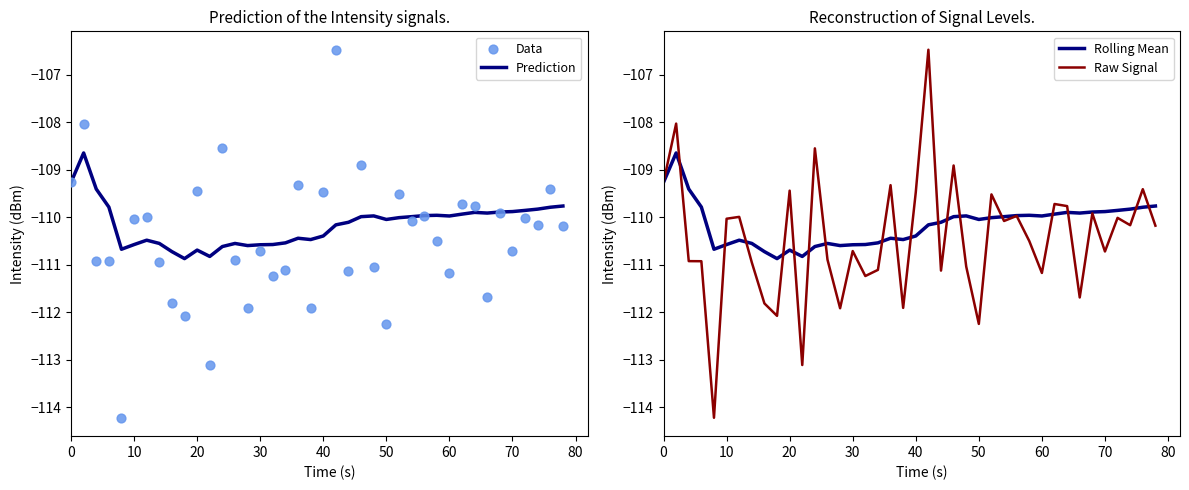

What are all the series names shown in the legend?

Prediction, Data, Rolling Mean, Raw Signal